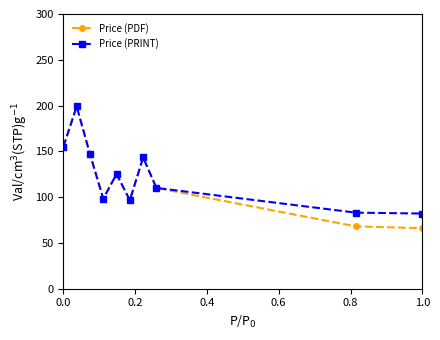

True or false: Price (PDF) has more than 1 interior local peaks.

True